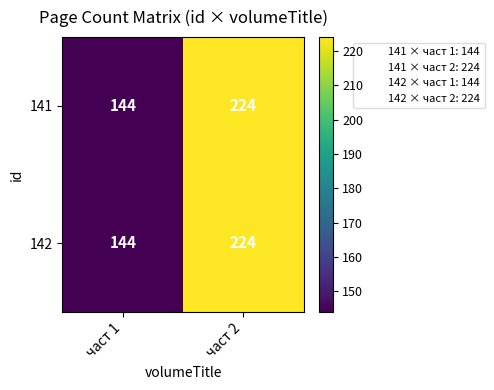

What is the sum of all 142 values?

368